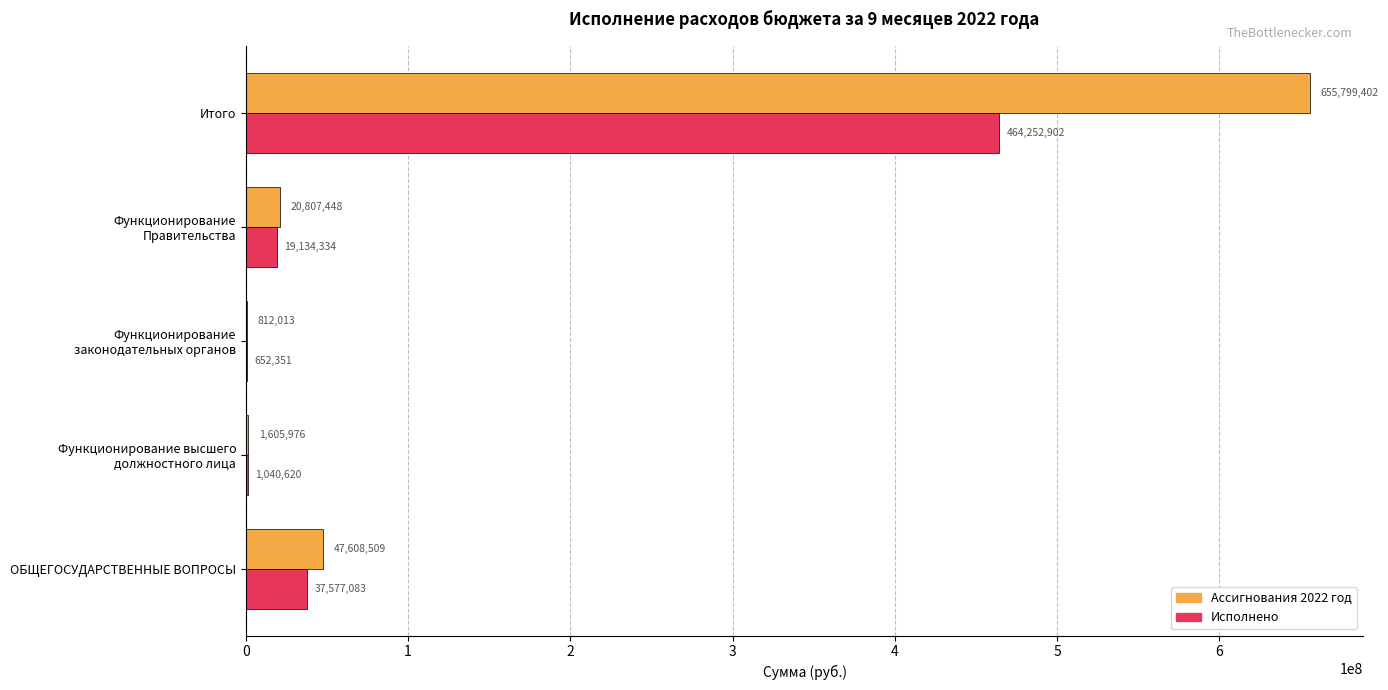

Which series has the largest total across all categories?

Ассигнования 2022 год